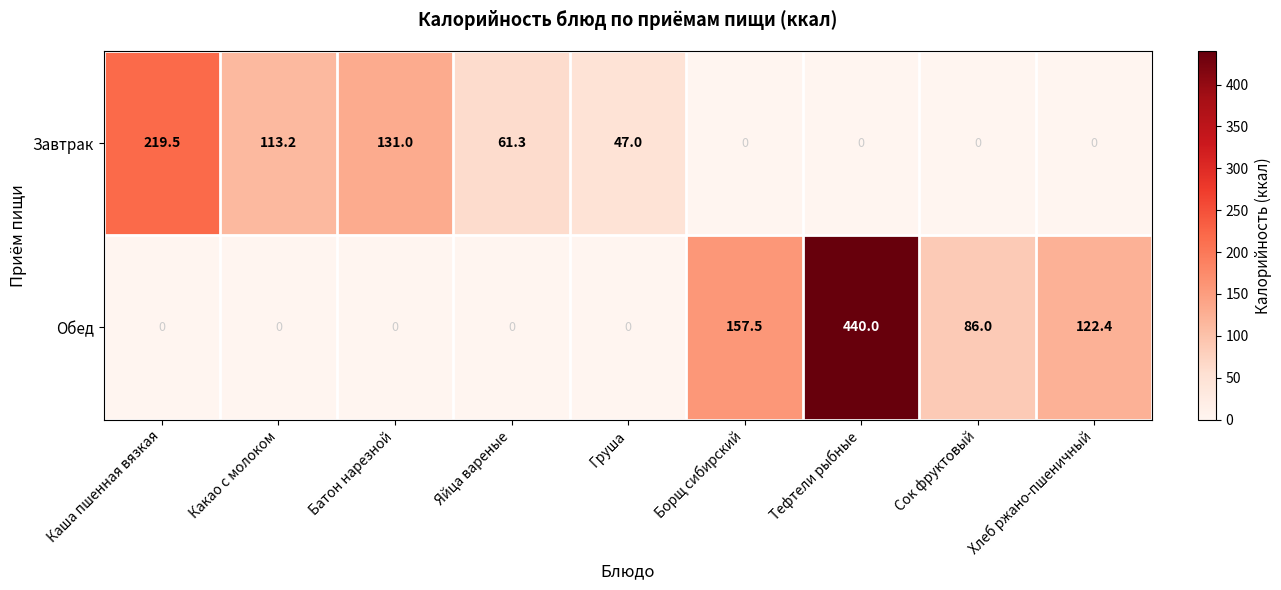

Reading left to right, what are all the values shown in this chart?

Завтрак: 219.5	113.2	131.0	61.3	47.0	0.0	0.0	0.0	0.0
Обед: 0.0	0.0	0.0	0.0	0.0	157.5	440.0	86.0	122.4